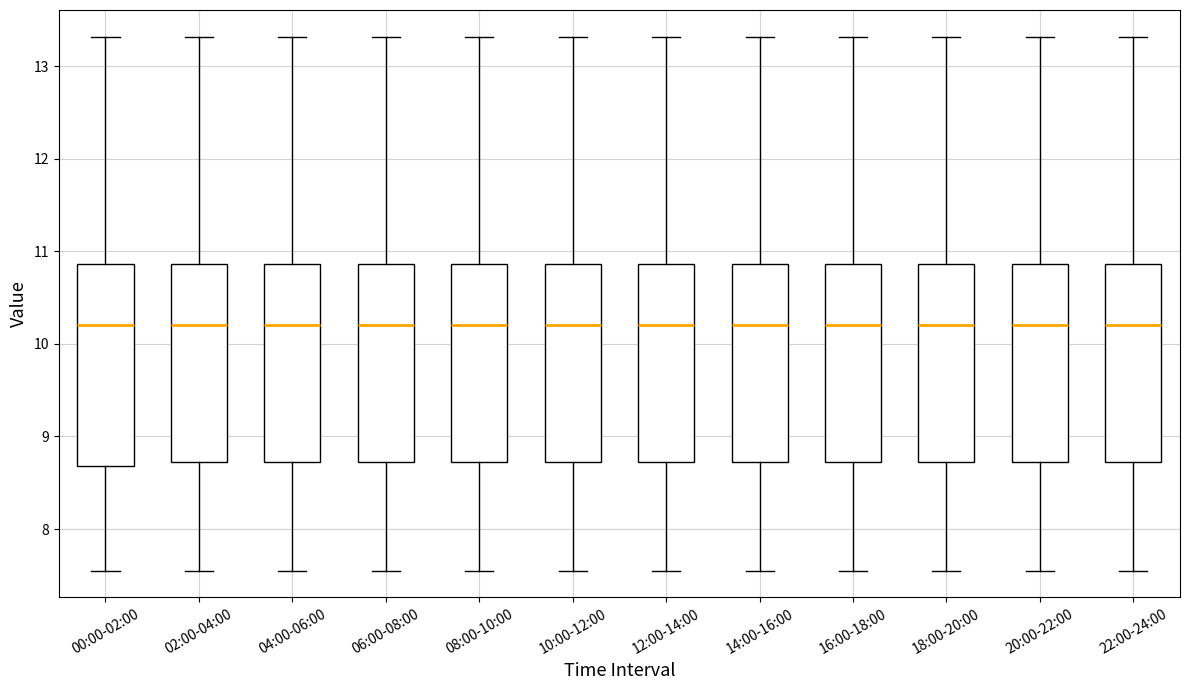

Reading left to right, read every box against the y-axis: the position of its median line, the range the box covers, and the ends of its whiskers. The values are not printed on the chart, so give them approximately, as read against the axis.

00:00-02:00: median 10.2, box 8.7 to 10.9, whiskers 7.6 to 13.3
02:00-04:00: median 10.2, box 8.7 to 10.9, whiskers 7.6 to 13.3
04:00-06:00: median 10.2, box 8.7 to 10.9, whiskers 7.6 to 13.3
06:00-08:00: median 10.2, box 8.7 to 10.9, whiskers 7.6 to 13.3
08:00-10:00: median 10.2, box 8.7 to 10.9, whiskers 7.6 to 13.3
10:00-12:00: median 10.2, box 8.7 to 10.9, whiskers 7.6 to 13.3
12:00-14:00: median 10.2, box 8.7 to 10.9, whiskers 7.6 to 13.3
14:00-16:00: median 10.2, box 8.7 to 10.9, whiskers 7.6 to 13.3
16:00-18:00: median 10.2, box 8.7 to 10.9, whiskers 7.6 to 13.3
18:00-20:00: median 10.2, box 8.7 to 10.9, whiskers 7.6 to 13.3
20:00-22:00: median 10.2, box 8.7 to 10.9, whiskers 7.6 to 13.3
22:00-24:00: median 10.2, box 8.7 to 10.9, whiskers 7.6 to 13.3